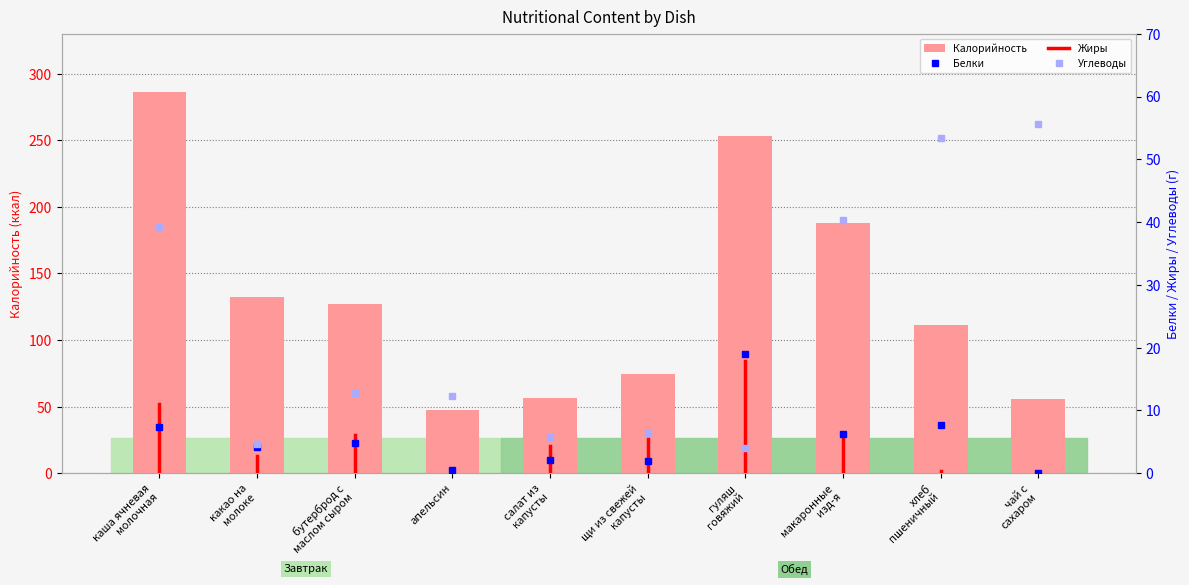

Reading left to right, list all the values displayed in this chart.

Калорийность: каша ячневая
молочная=286.0	какао на
молоке=132.1	бутерброд с
маслом сыром=127.3	апельсин=47.5	салат из
капусты=56.6	щи из свежей
капусты=74.7	гуляш
говяжий=253.0	макаронные
изд-я=187.6	хлеб
пшеничный=111.5	чай с
сахаром=55.6
Белки: каша ячневая
молочная=7.3	какао на
молоке=4.1	бутерброд с
маслом сыром=4.8	апельсин=0.5	салат из
капусты=2.1	щи из свежей
капусты=2.0	гуляш
говяжий=18.9	макаронные
изд-я=6.2	хлеб
пшеничный=7.7	чай с
сахаром=0.1
Углеводы: каша ячневая
молочная=39.2	какао на
молоке=4.7	бутерброд с
маслом сыром=12.8	апельсин=12.2	салат из
капусты=5.8	щи из свежей
капусты=6.4	гуляш
говяжий=4.0	макаронные
изд-я=40.4	хлеб
пшеничный=53.4	чай с
сахаром=55.6